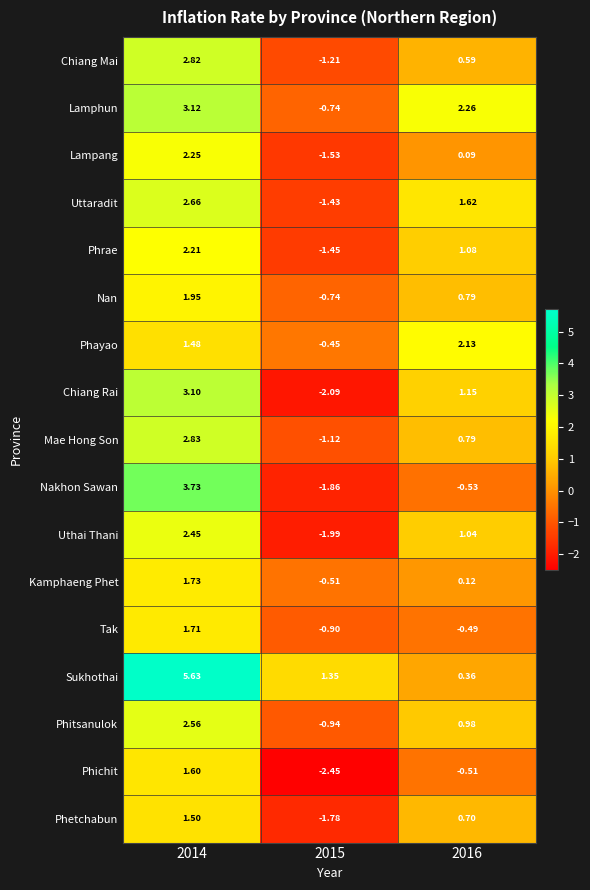

How many categories are shown in the chart?

3